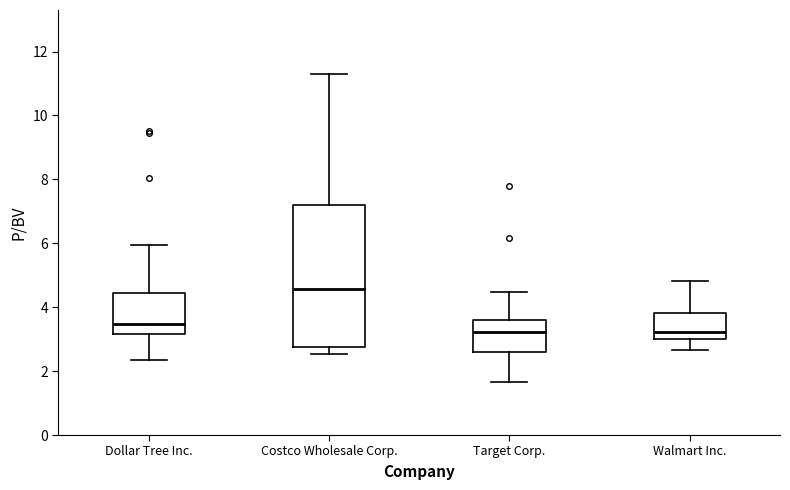

Reading left to right, transcribe this box plot: for each box, give where its median line is, the range the box spans, and where its two whiskers end, as read against the y-axis. The values are not printed on the chart, so give them approximately, as read against the axis.

Dollar Tree Inc.: median 3.4, box 3.2 to 4.4, whiskers 2.4 to 6.0
Costco Wholesale Corp.: median 4.6, box 2.8 to 7.2, whiskers 2.6 to 11.4
Target Corp.: median 3.2, box 2.6 to 3.6, whiskers 1.6 to 4.4
Walmart Inc.: median 3.2, box 3.0 to 3.8, whiskers 2.6 to 4.8